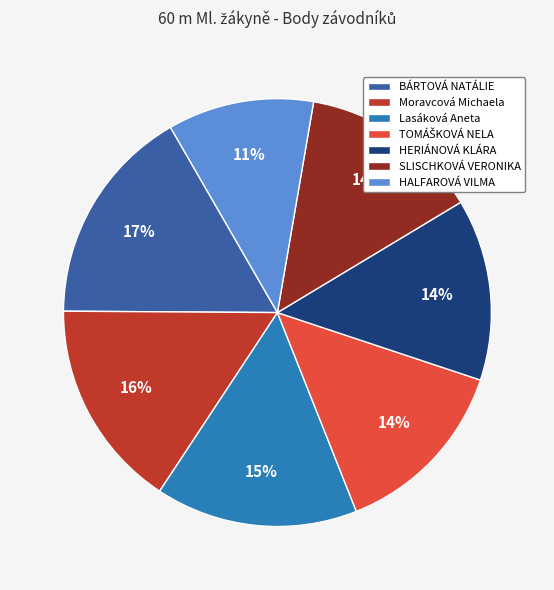

To the nearest percent, what percentage of the pie is Lasáková Aneta?

15%